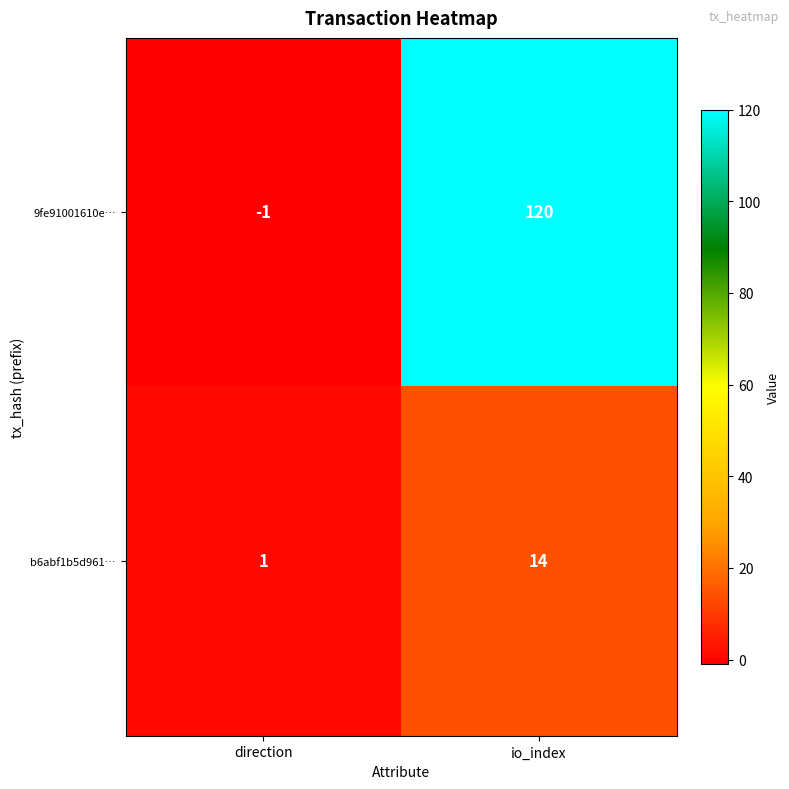

What is the approximate value of b6abf1b5d961… at io_index, to the nearest 10?

10